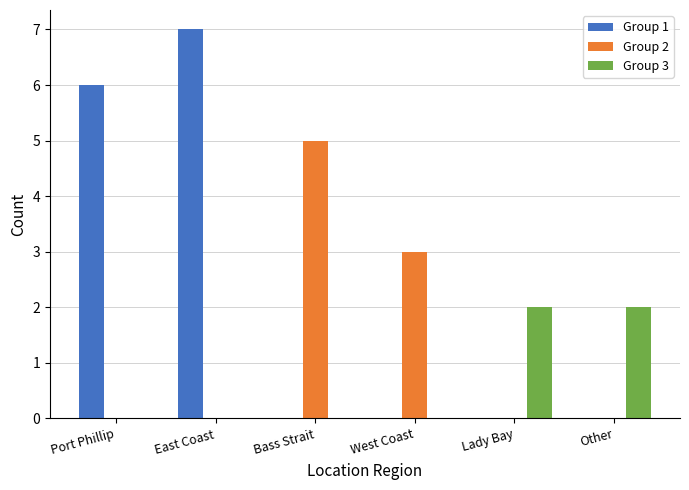

The value of Group 3 at Lady Bay is 2. True or false?

True